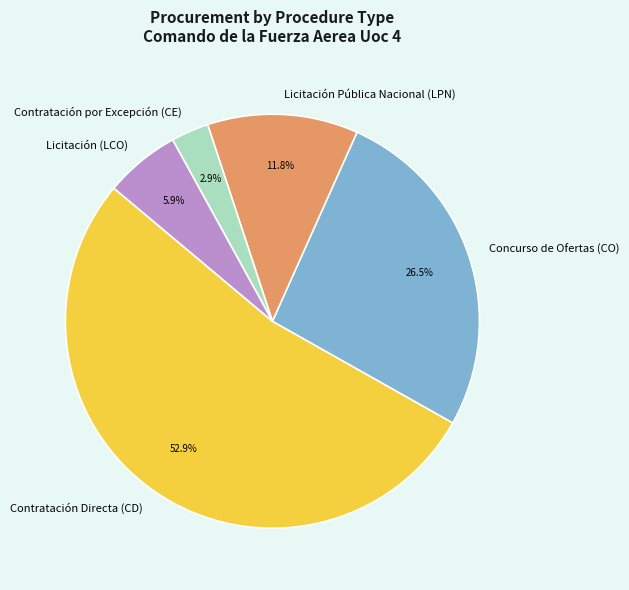

Does any single category account for the majority?

Yes